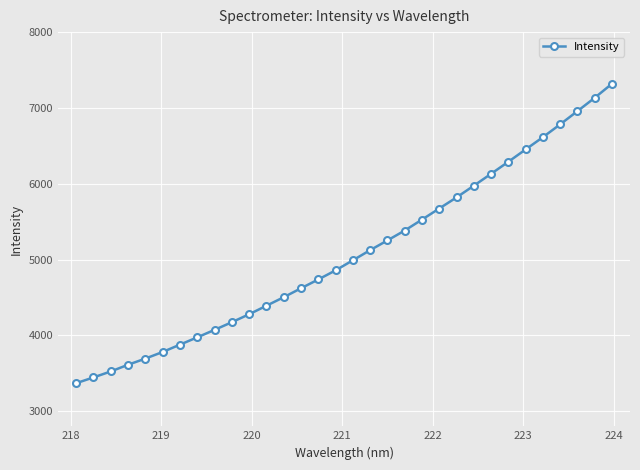

What is the value of the 4th point from the left?

3612.1